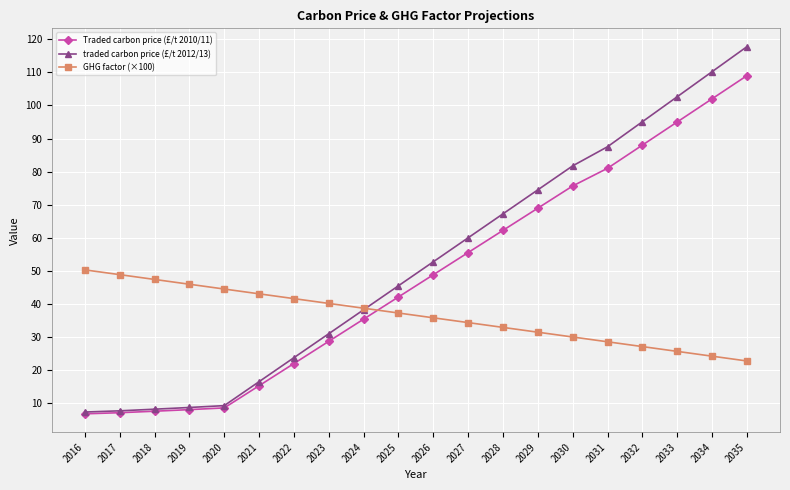

The value of traded carbon price (£/t 2012/13) at 2017 is 7.7. True or false?

True